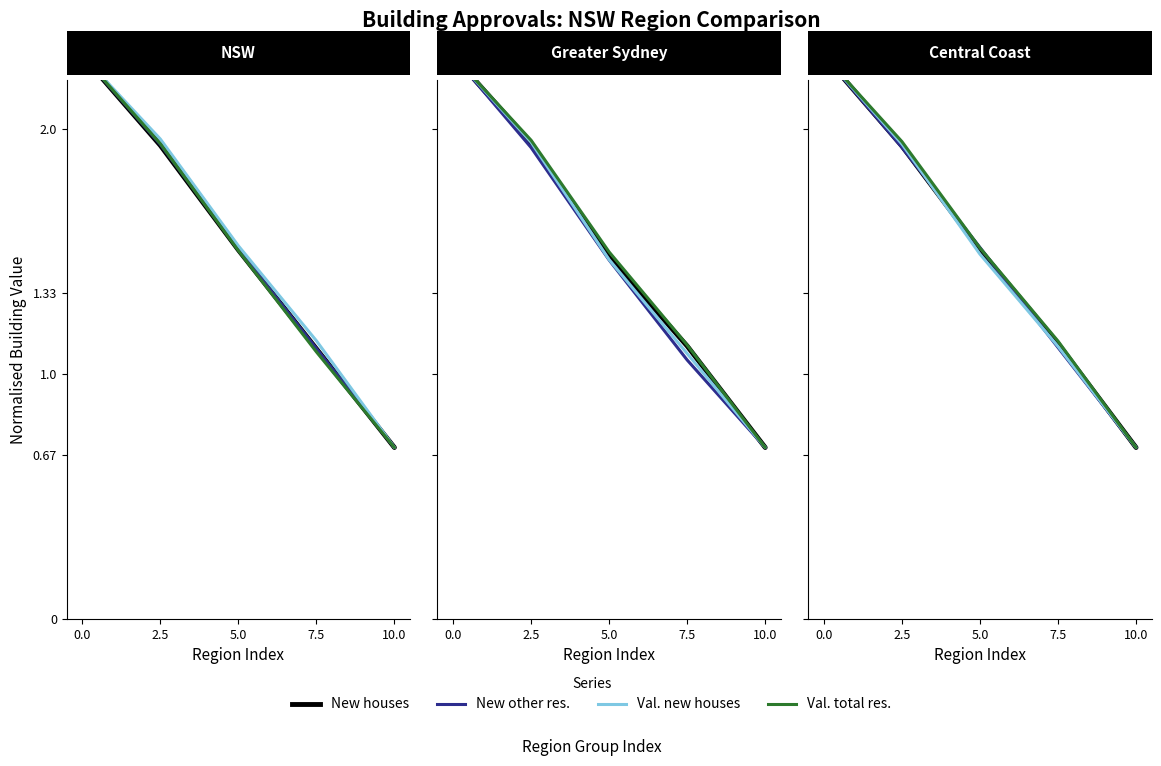

Read the Val. total res. value at 10.0.

0.7